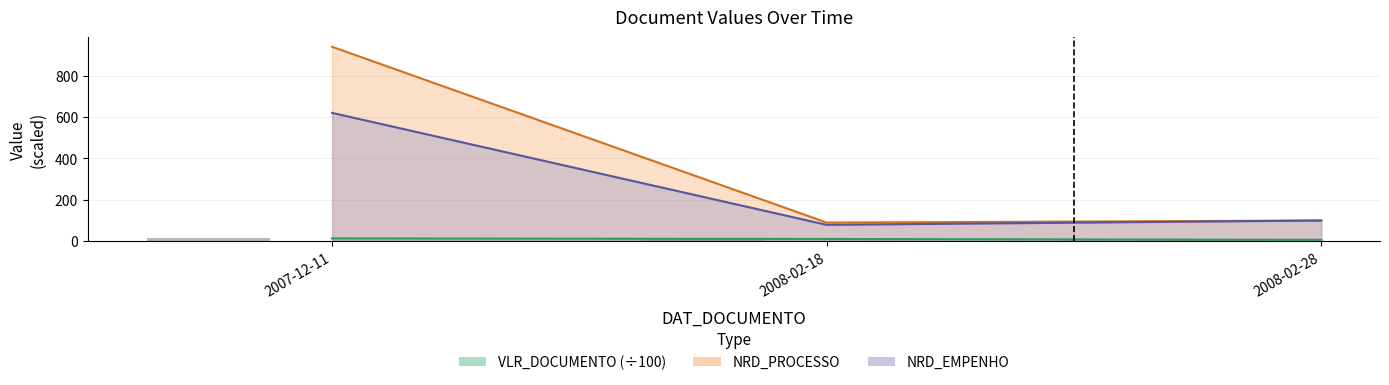

How many values in the NRD_PROCESSO series exceed 99?

1